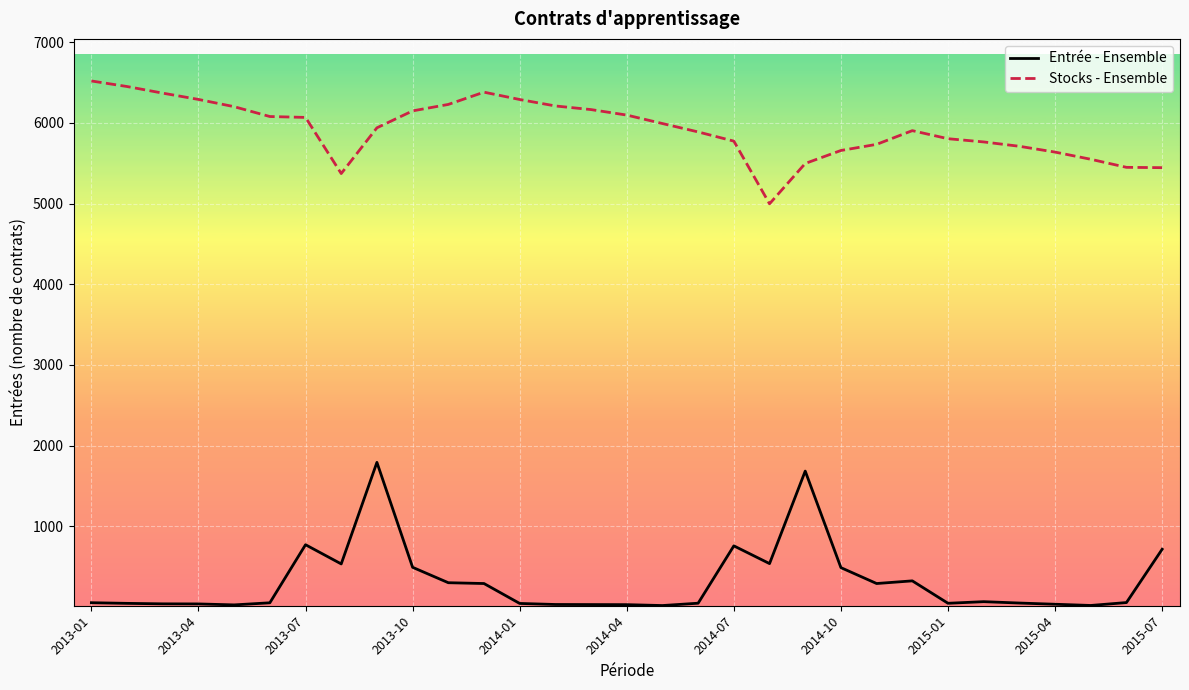

What is the minimum value for Stocks - Ensemble?

4997